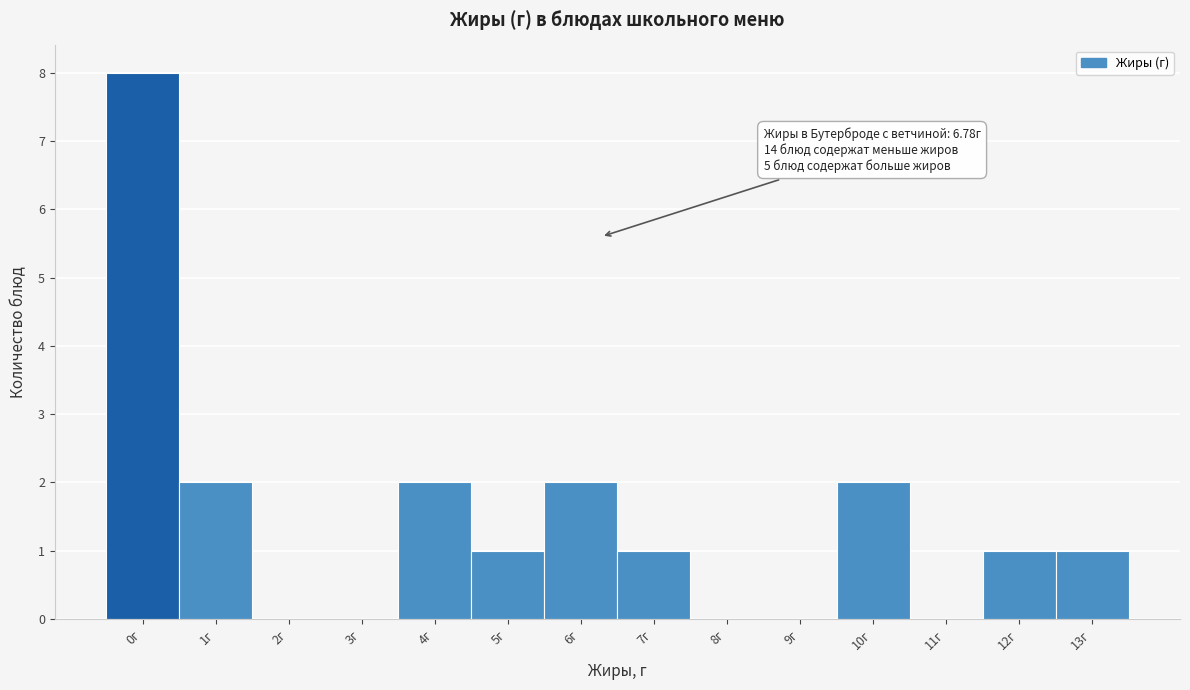

Reading left to right, what are all the values shown in this chart?

0г=8	1г=2	2г=0	3г=0	4г=2	5г=1	6г=2	7г=1	8г=0	9г=0	10г=2	11г=0	12г=1	13г=1